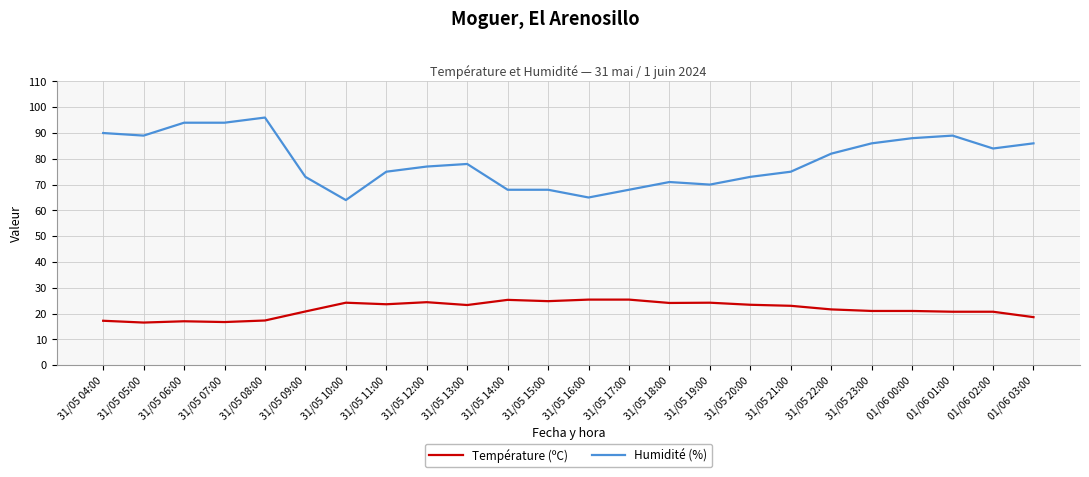

Count the number of categories in the chart.

24